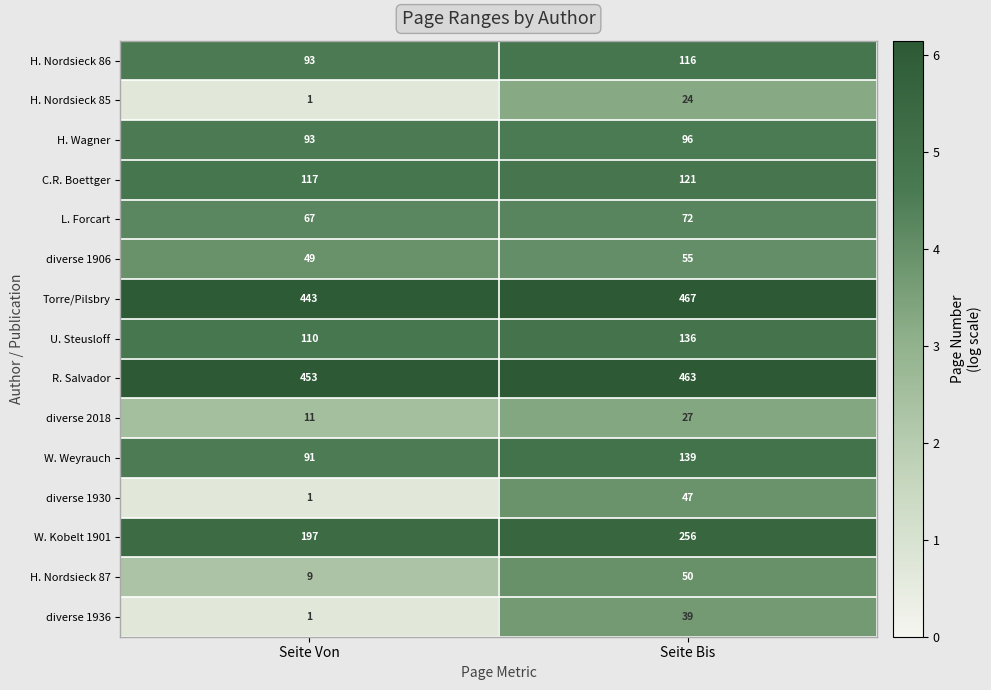

What value does the H. Wagner series have at Seite Bis?

96